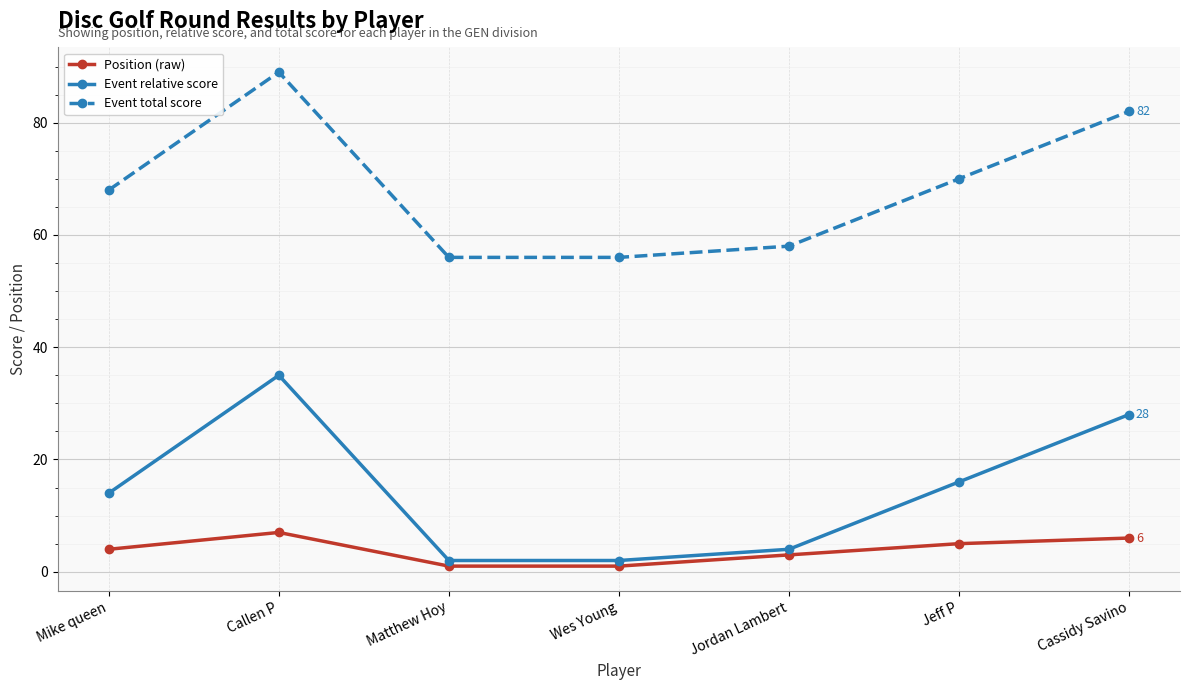

Rank the series at Callen P from lowest to highest value.

Position (raw), Event relative score, Event total score